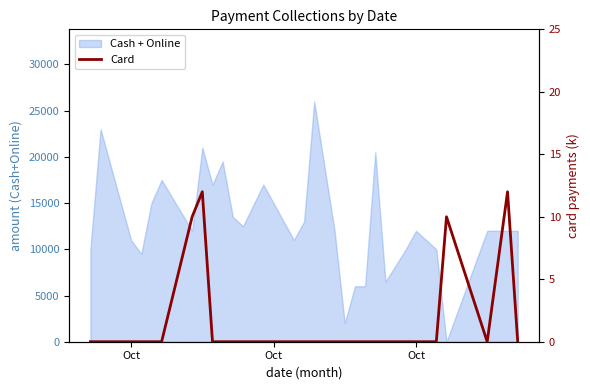

Reading right to left, extract all data points from this chart.

0	12	0	10	0	0	0	0	0	0	0	0	0	0	0	0	0	0	0	0	0	12	10	0	0	0	0	0	0